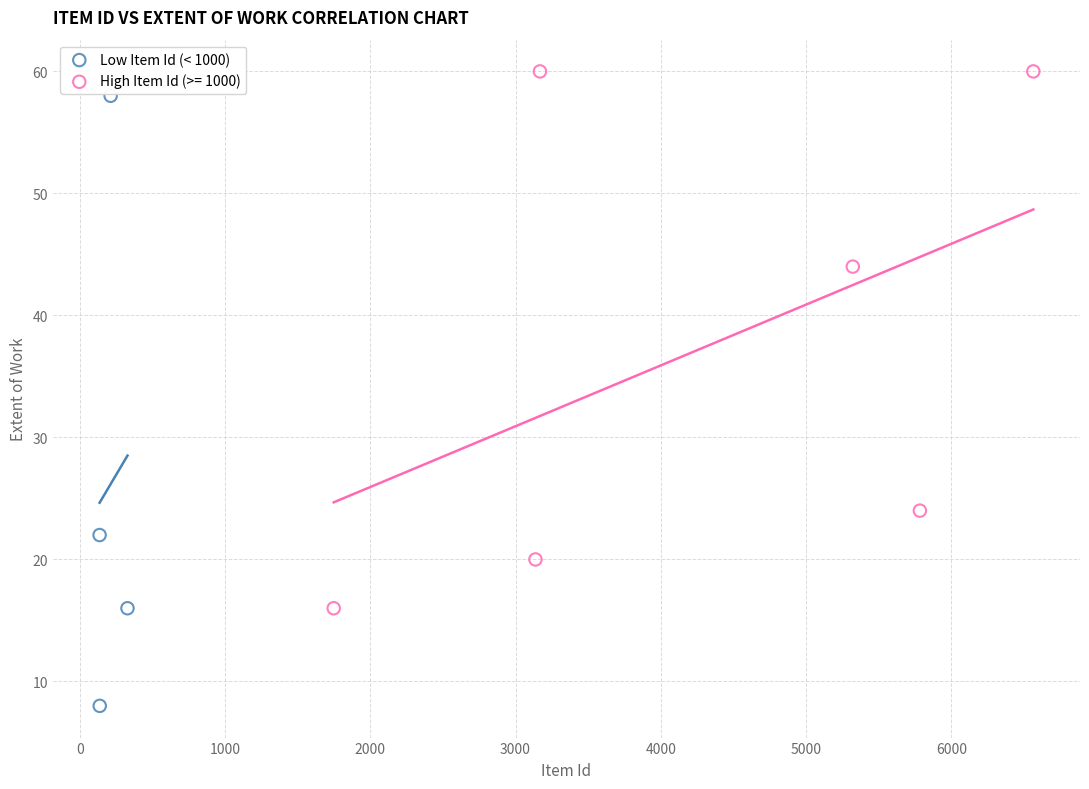

Which series has the widest spread of Y values?

Low Item Id (< 1000)